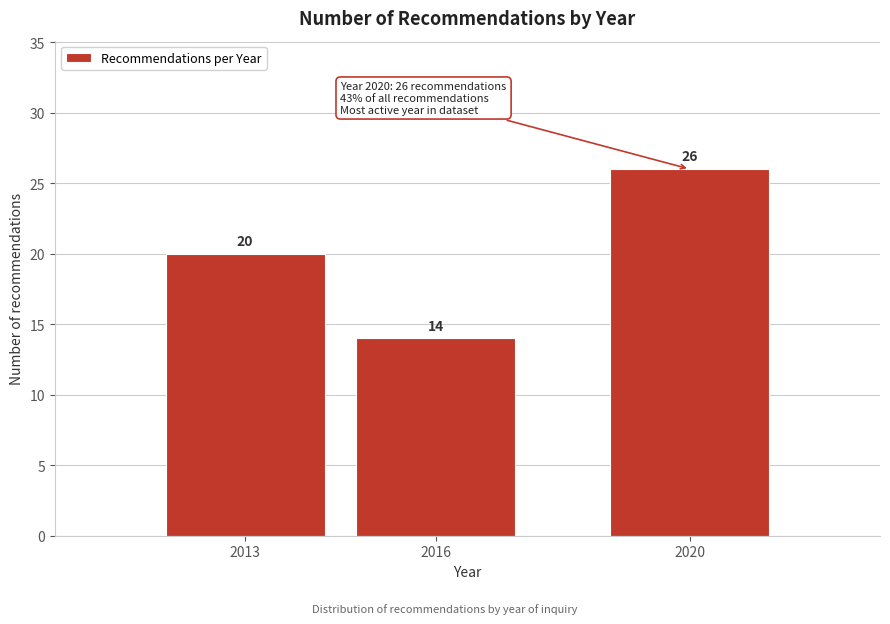

Reading left to right, transcribe all the data shown in this chart.

2013=20	2016=14	2020=26